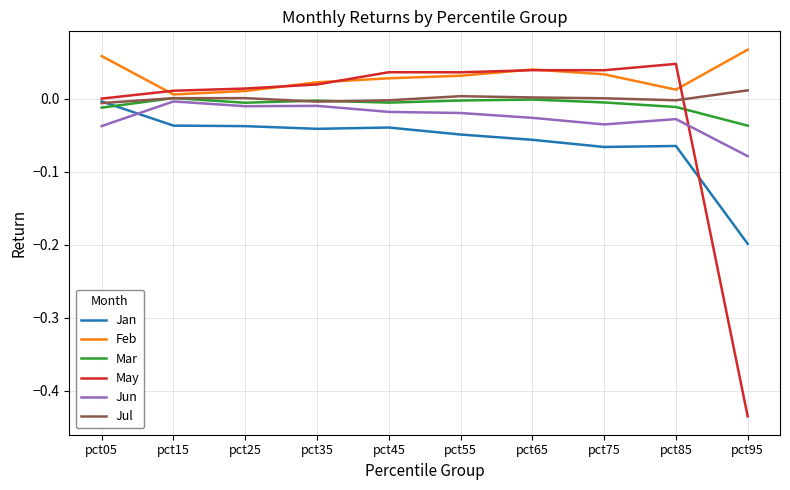

True or false: May has a value of 0.0 at pct25.

True